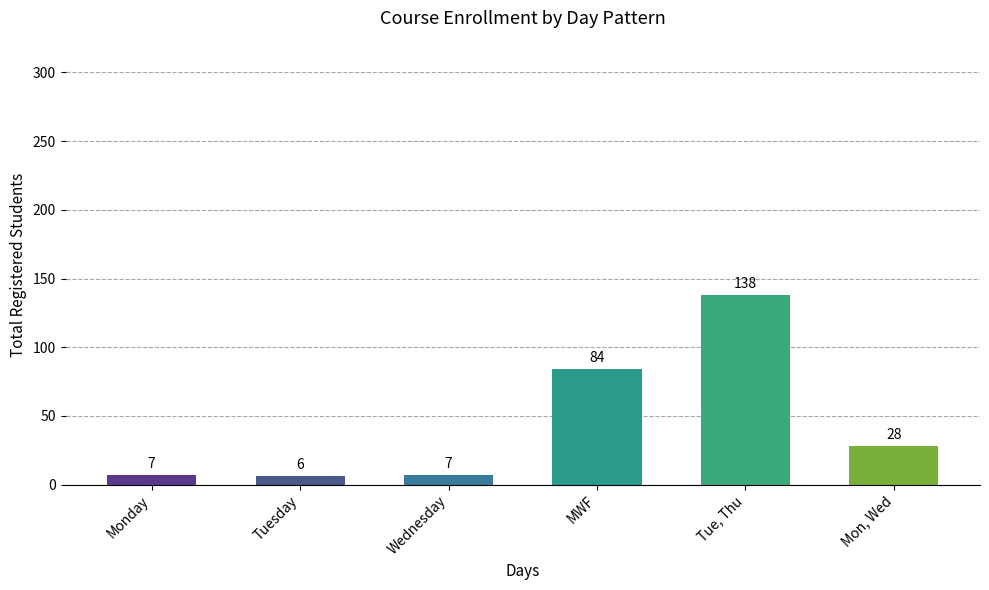

Approximately how many times larger is the value at Tuesday compared to Mon, Wed?

0.2